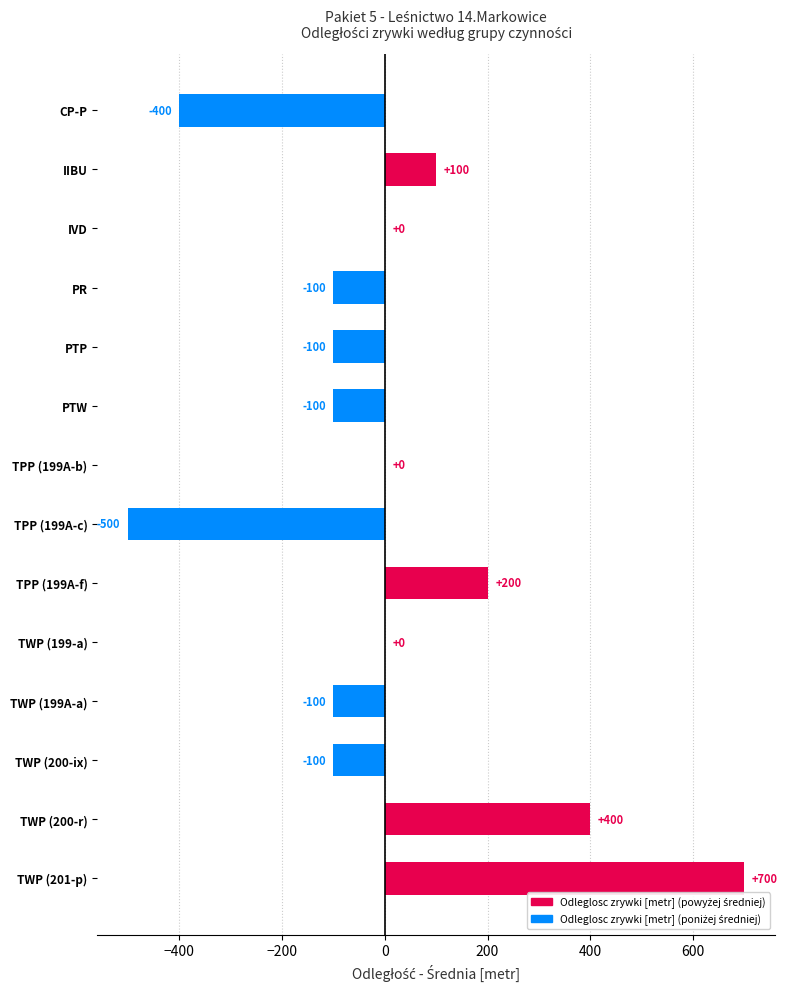

The chart shows a value of 87 at TPP (199A-f). True or false?

False